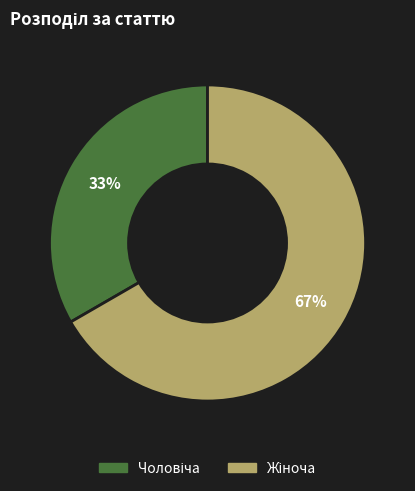

Is there any slice that represents more than half of the pie?

Yes